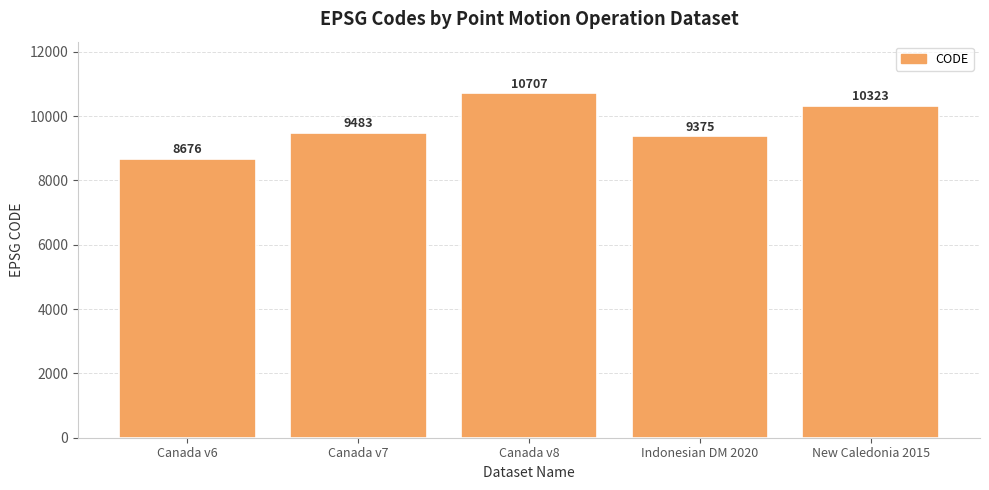

What is the label of the 4th bar from the right?

Canada v7